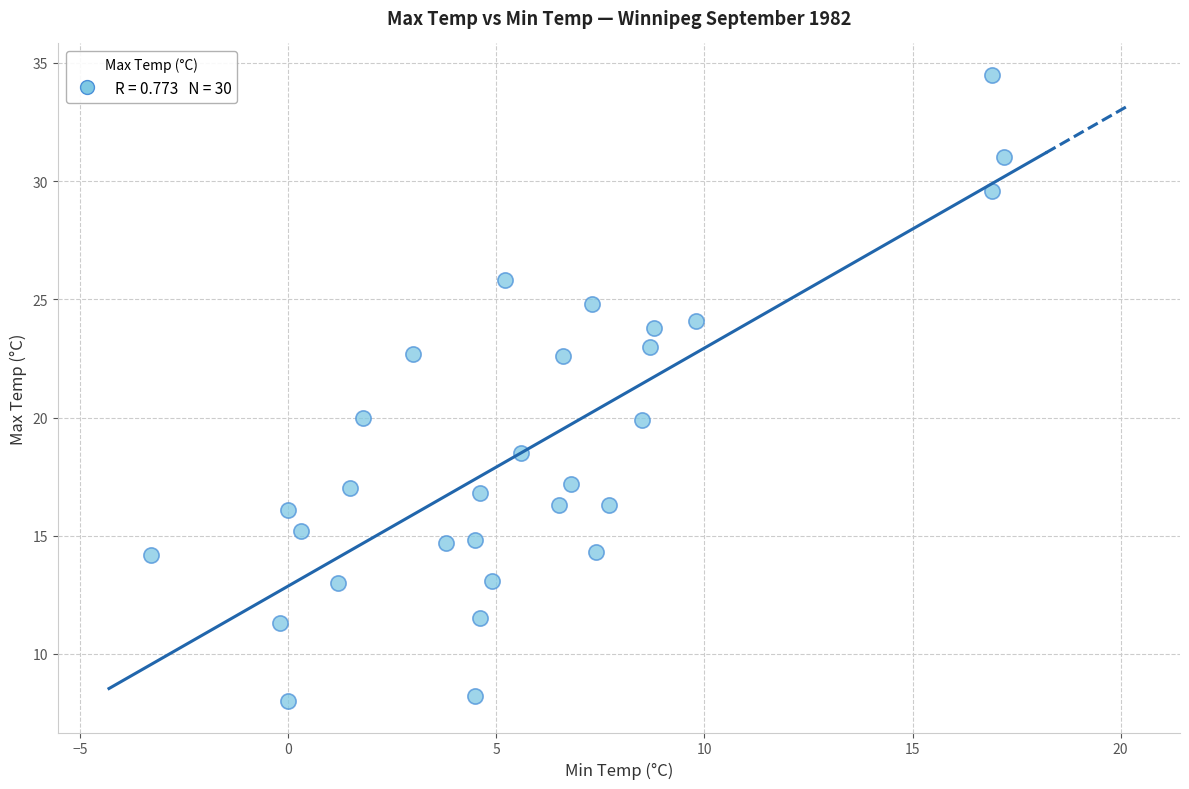

Count the number of points in this scatter plot.

30